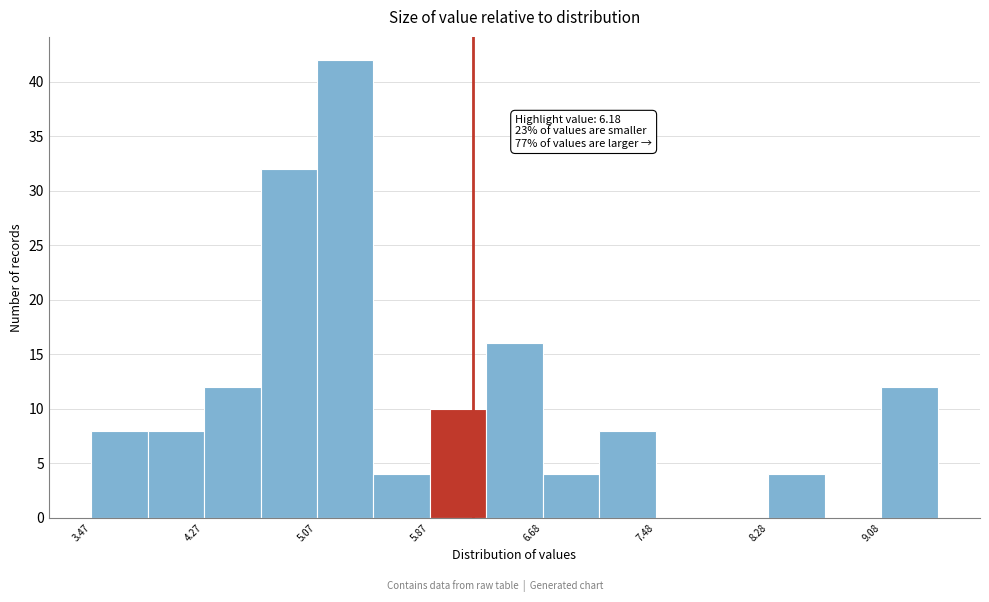

Over which range of the x-axis is the bar tallest?

5.1 to 5.5